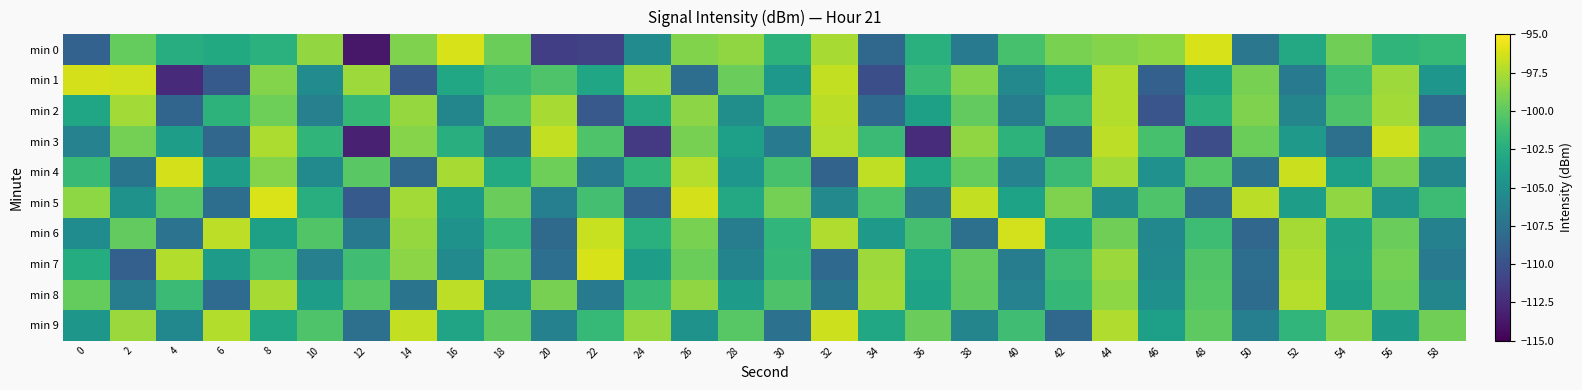

What is the difference between the highest and lowest values at 46?

11.3